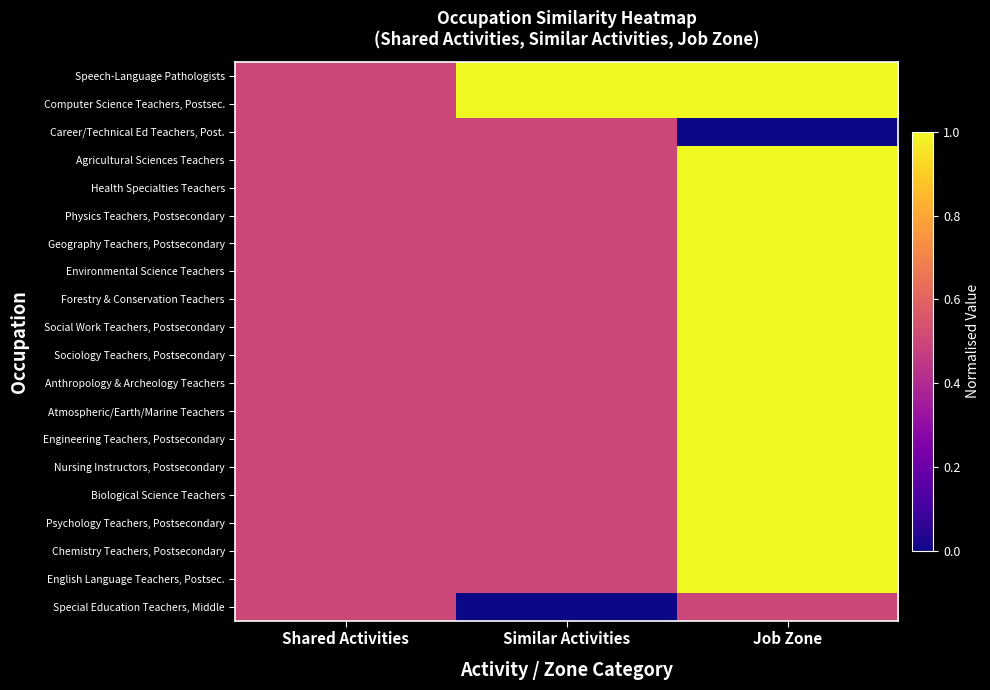

Reading left to right, what are all the values shown in this chart?

Speech-Language Pathologists: Shared Activities=0.5	Similar Activities=1.0	Job Zone=1.0
Computer Science Teachers, Postsec.: Shared Activities=0.5	Similar Activities=1.0	Job Zone=1.0
Career/Technical Ed Teachers, Post.: Shared Activities=0.5	Similar Activities=0.5	Job Zone=0.0
Agricultural Sciences Teachers: Shared Activities=0.5	Similar Activities=0.5	Job Zone=1.0
Health Specialties Teachers: Shared Activities=0.5	Similar Activities=0.5	Job Zone=1.0
Physics Teachers, Postsecondary: Shared Activities=0.5	Similar Activities=0.5	Job Zone=1.0
Geography Teachers, Postsecondary: Shared Activities=0.5	Similar Activities=0.5	Job Zone=1.0
Environmental Science Teachers: Shared Activities=0.5	Similar Activities=0.5	Job Zone=1.0
Forestry & Conservation Teachers: Shared Activities=0.5	Similar Activities=0.5	Job Zone=1.0
Social Work Teachers, Postsecondary: Shared Activities=0.5	Similar Activities=0.5	Job Zone=1.0
Sociology Teachers, Postsecondary: Shared Activities=0.5	Similar Activities=0.5	Job Zone=1.0
Anthropology & Archeology Teachers: Shared Activities=0.5	Similar Activities=0.5	Job Zone=1.0
Atmospheric/Earth/Marine Teachers: Shared Activities=0.5	Similar Activities=0.5	Job Zone=1.0
Engineering Teachers, Postsecondary: Shared Activities=0.5	Similar Activities=0.5	Job Zone=1.0
Nursing Instructors, Postsecondary: Shared Activities=0.5	Similar Activities=0.5	Job Zone=1.0
Biological Science Teachers: Shared Activities=0.5	Similar Activities=0.5	Job Zone=1.0
Psychology Teachers, Postsecondary: Shared Activities=0.5	Similar Activities=0.5	Job Zone=1.0
Chemistry Teachers, Postsecondary: Shared Activities=0.5	Similar Activities=0.5	Job Zone=1.0
English Language Teachers, Postsec.: Shared Activities=0.5	Similar Activities=0.5	Job Zone=1.0
Special Education Teachers, Middle: Shared Activities=0.5	Similar Activities=0.0	Job Zone=0.5